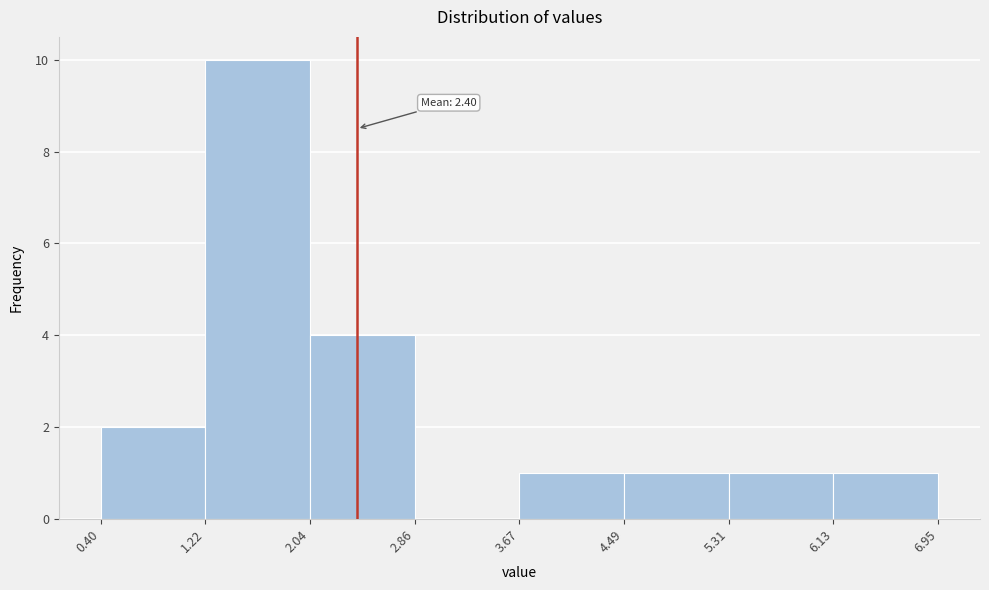

Over which range of the x-axis is the bar tallest?

1.22 to 2.04